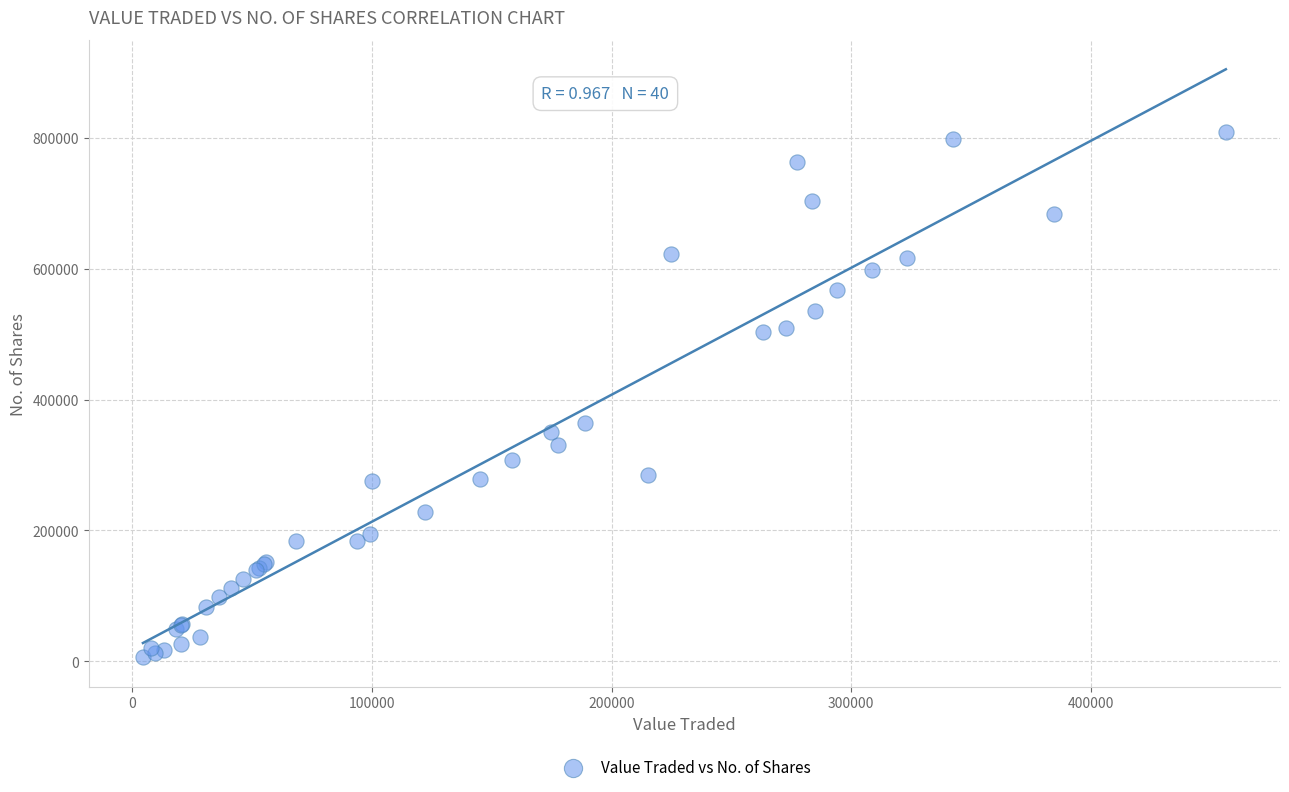

What Y value in the scatter plot is closest to 407198?

364185